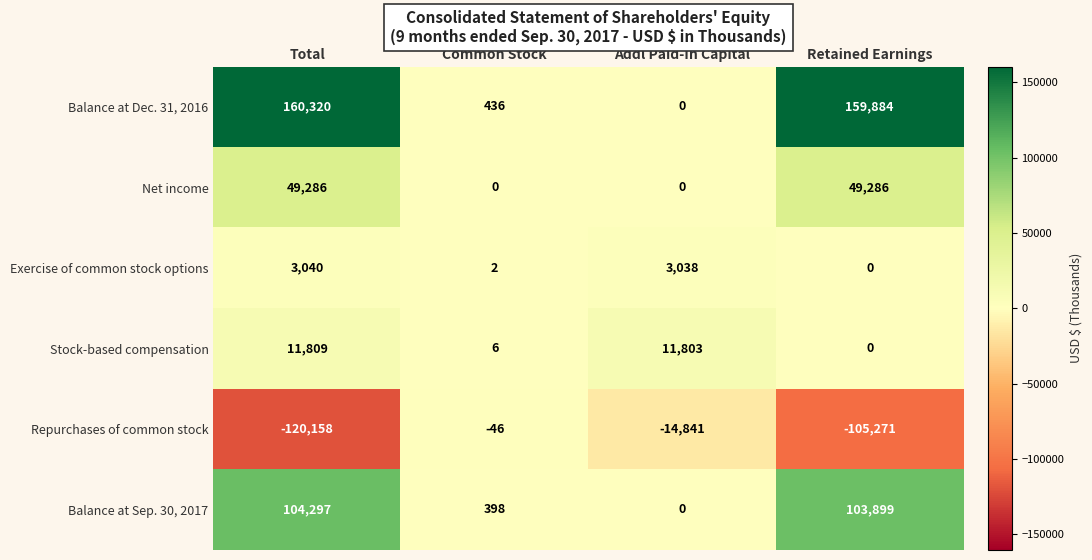

Rank the series by their maximum value, from highest to lowest.

Balance at Dec. 31, 2016, Balance at Sep. 30, 2017, Net income, Stock-based compensation, Exercise of common stock options, Repurchases of common stock